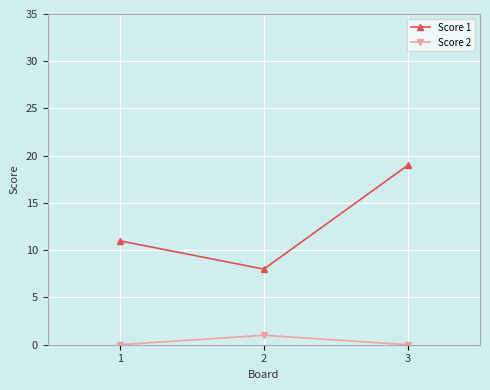

What is the sum of the Score 1 values at 2 and 3?

27